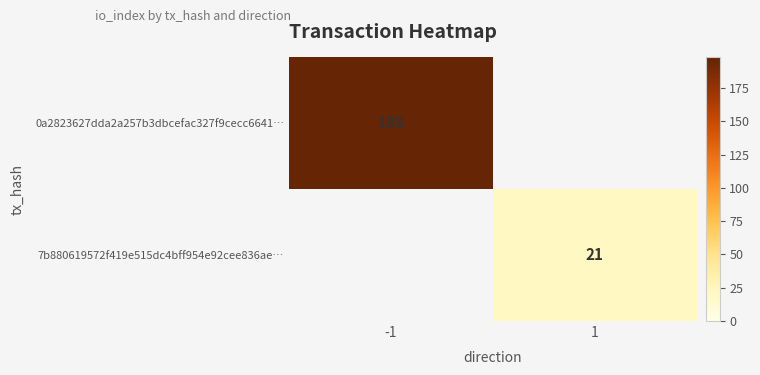

At how many categories does at least one series exceed 82?

1